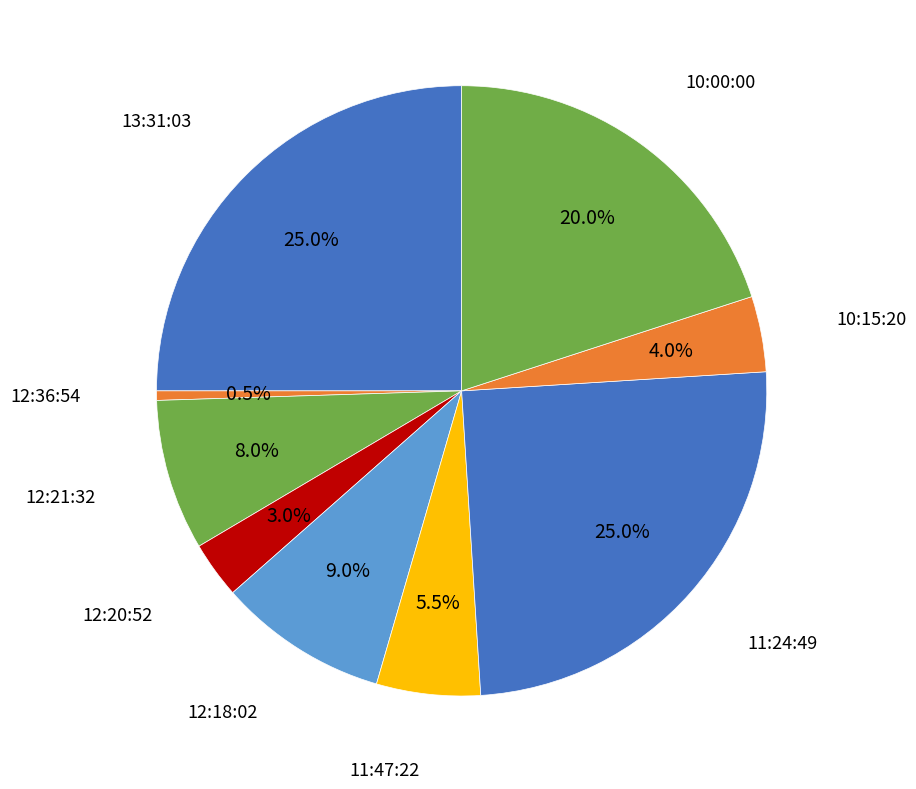

How many slices are in this pie chart?

9